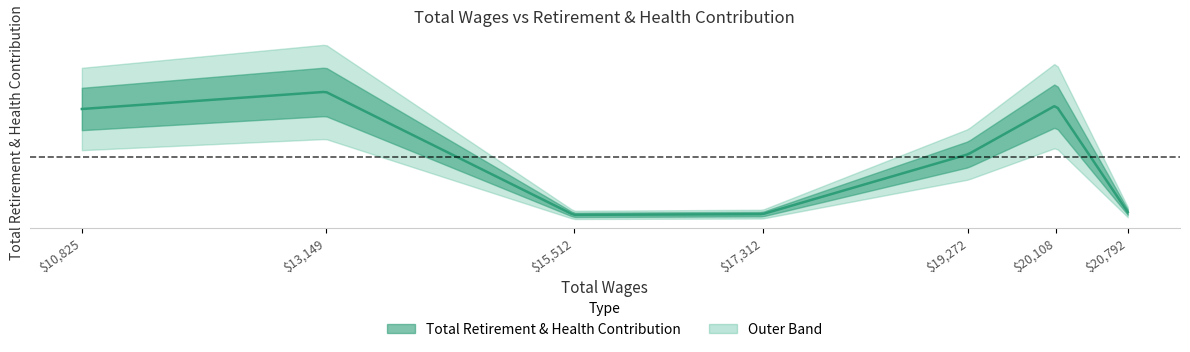

Where is the data nearest to the value 12996?

19272.0